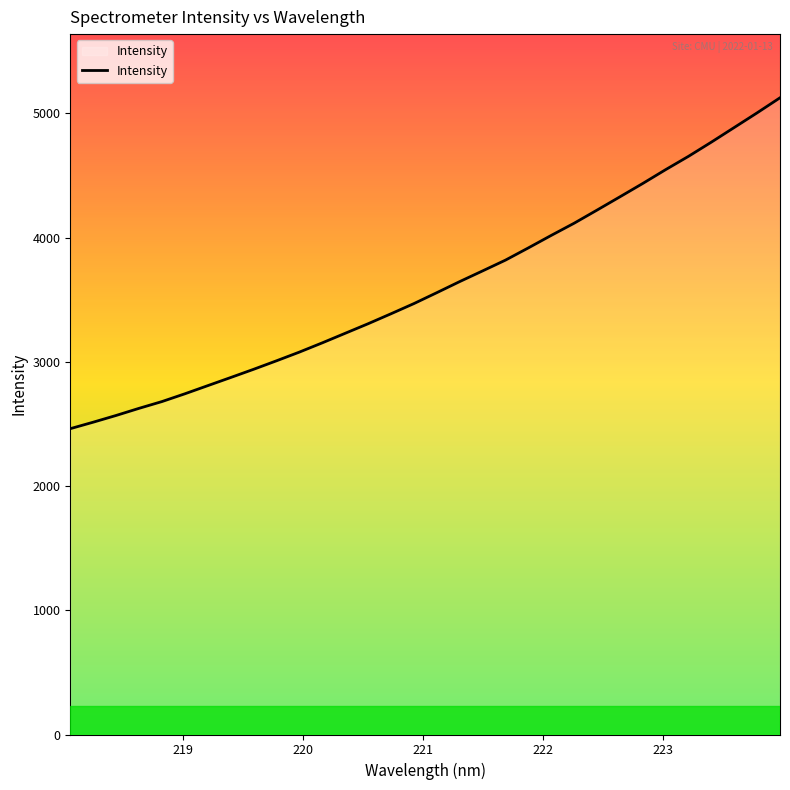

Does the chart display data point markers on the line(s)?

No